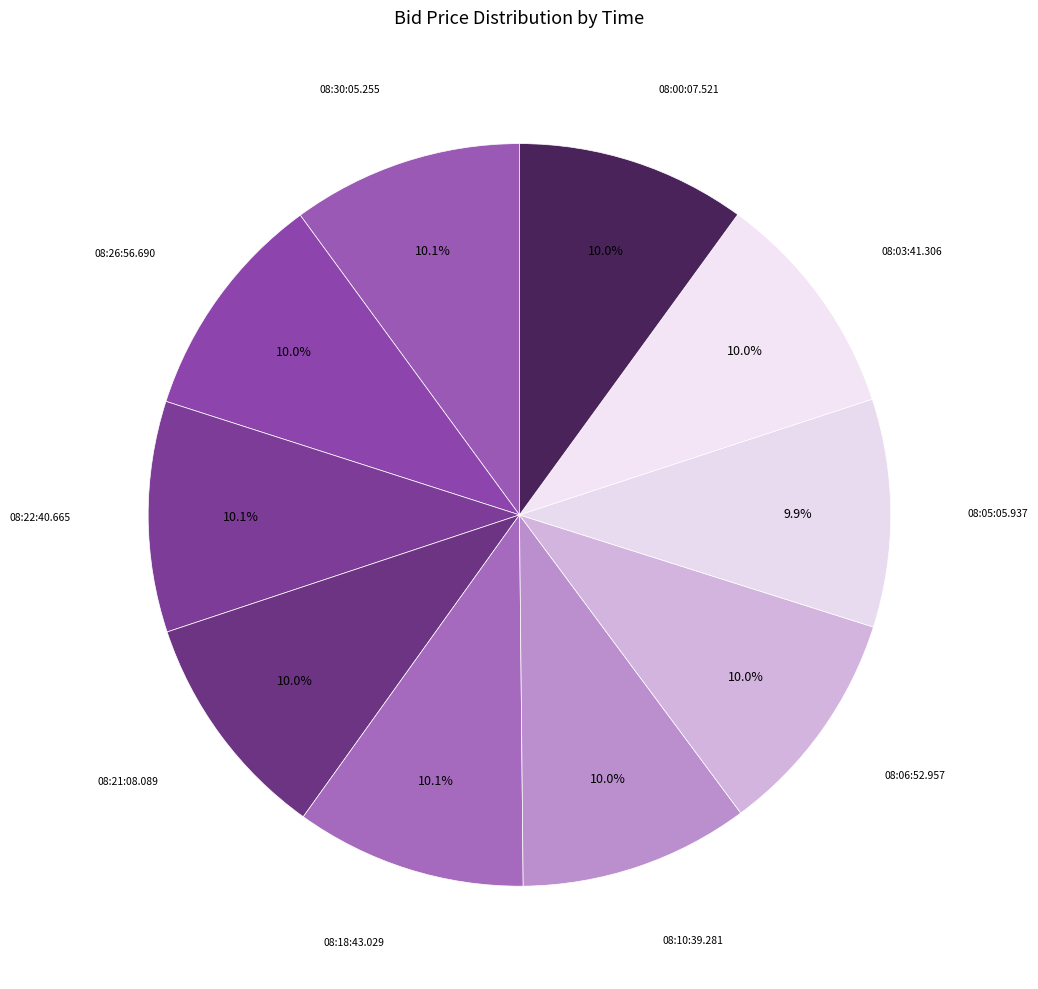

Rank the categories by value from lowest to highest.

08:05:05.937, 08:06:52.957, 08:03:41.306, 08:26:56.690, 08:21:08.089, 08:10:39.281, 08:00:07.521, 08:30:05.255, 08:22:40.665, 08:18:43.029